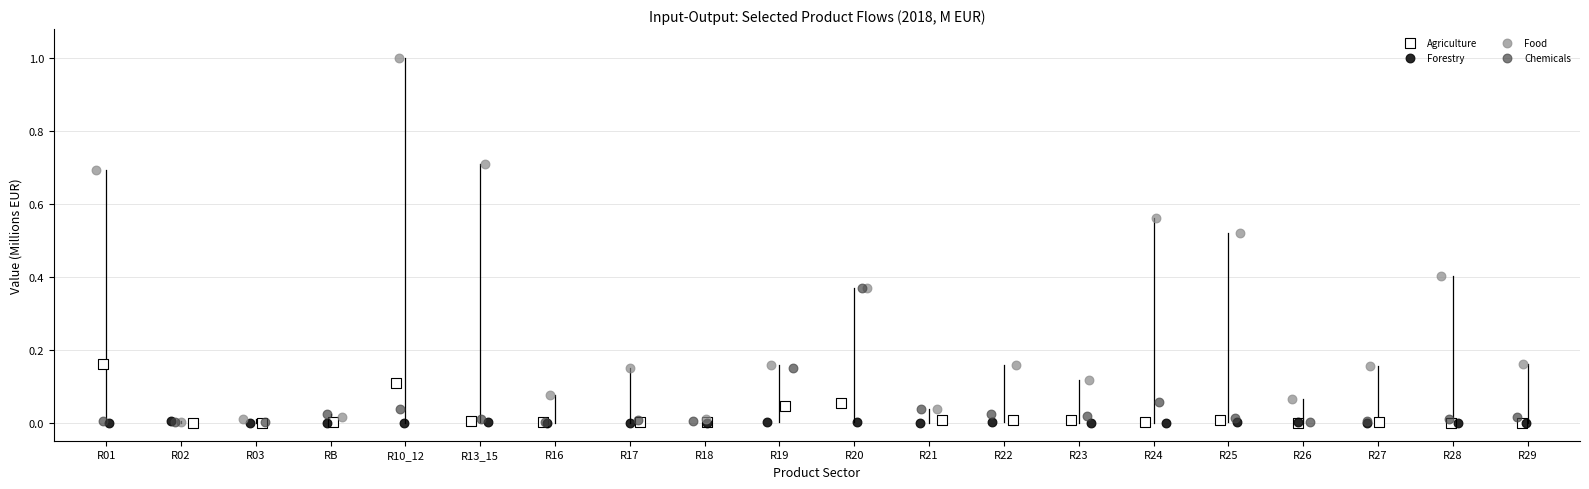

What are all the series names shown in the legend?

Agriculture, Forestry, Food, Chemicals